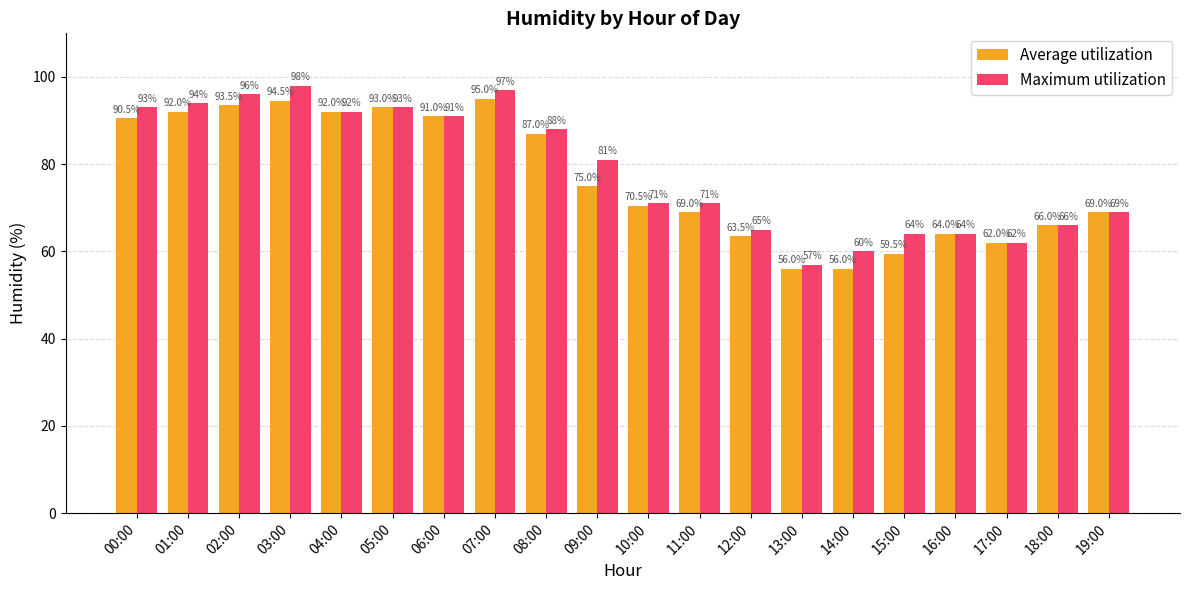

Reading right to left, what are all the values shown in this chart?

Average utilization: 19:00=69.0	18:00=66.0	17:00=62.0	16:00=64.0	15:00=59.5	14:00=56.0	13:00=56.0	12:00=63.5	11:00=69.0	10:00=70.5	09:00=75.0	08:00=87.0	07:00=95.0	06:00=91.0	05:00=93.0	04:00=92.0	03:00=94.5	02:00=93.5	01:00=92.0	00:00=90.5
Maximum utilization: 19:00=69.0	18:00=66.0	17:00=62.0	16:00=64.0	15:00=64.0	14:00=60.0	13:00=57.0	12:00=65.0	11:00=71.0	10:00=71.0	09:00=81.0	08:00=88.0	07:00=97.0	06:00=91.0	05:00=93.0	04:00=92.0	03:00=98.0	02:00=96.0	01:00=94.0	00:00=93.0